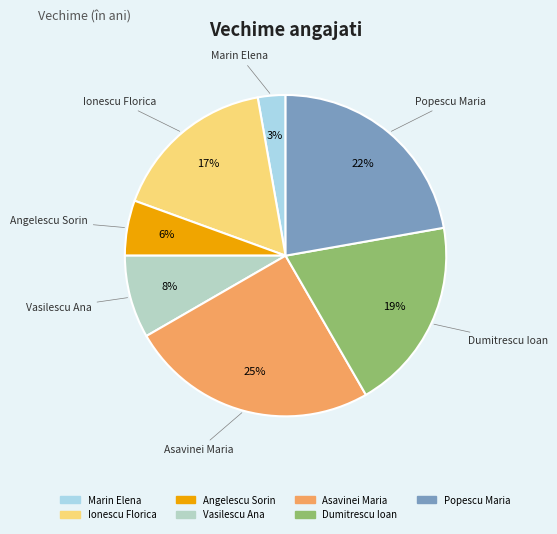

Which slice is the smallest?

Marin Elena